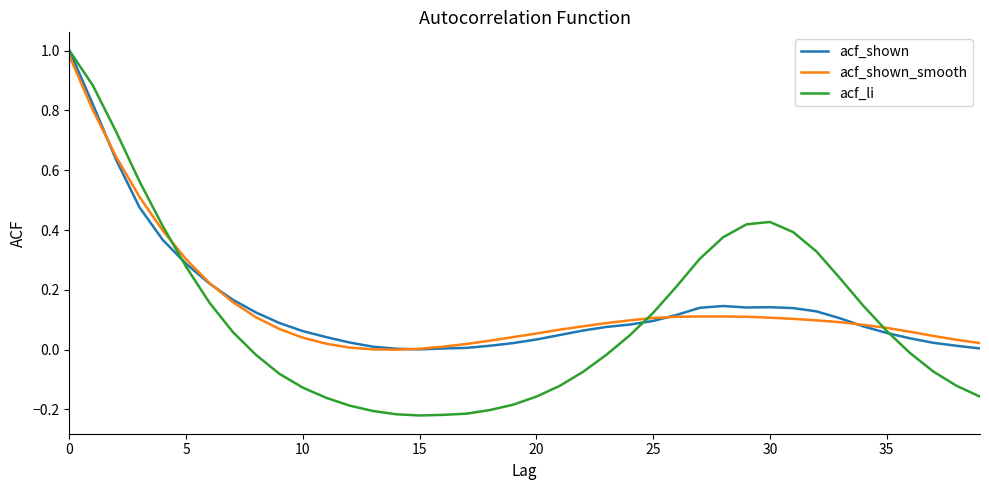

What is the difference between the maximum and second lowest values in the acf_shown series?

1.0